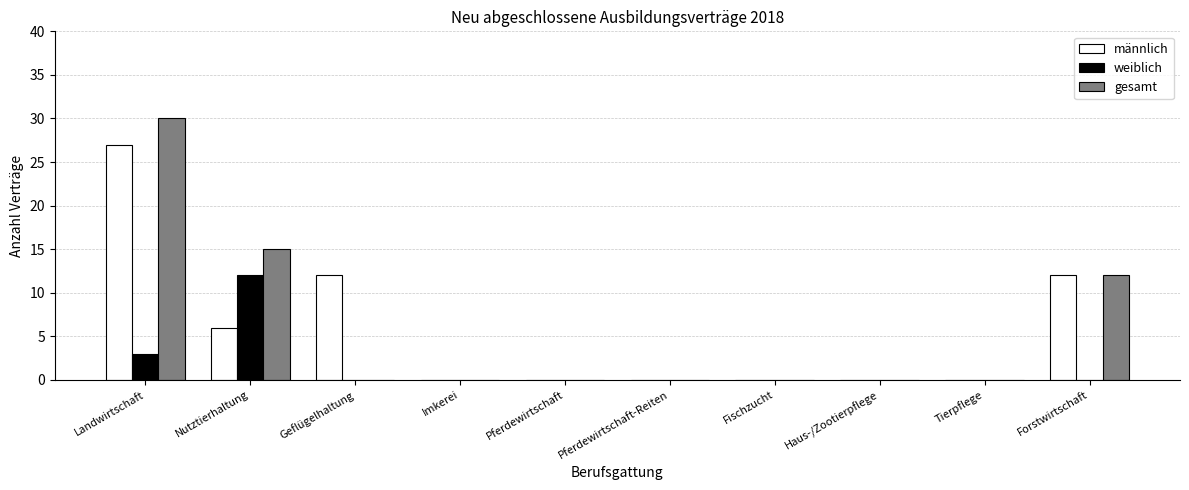

Between Landwirtschaft and Geflügelhaltung, which series saw the biggest shift?

gesamt